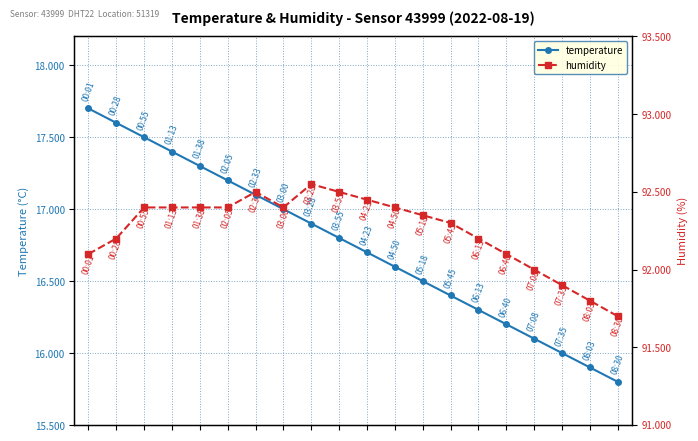

How many values in the temperature series are below 16?

2